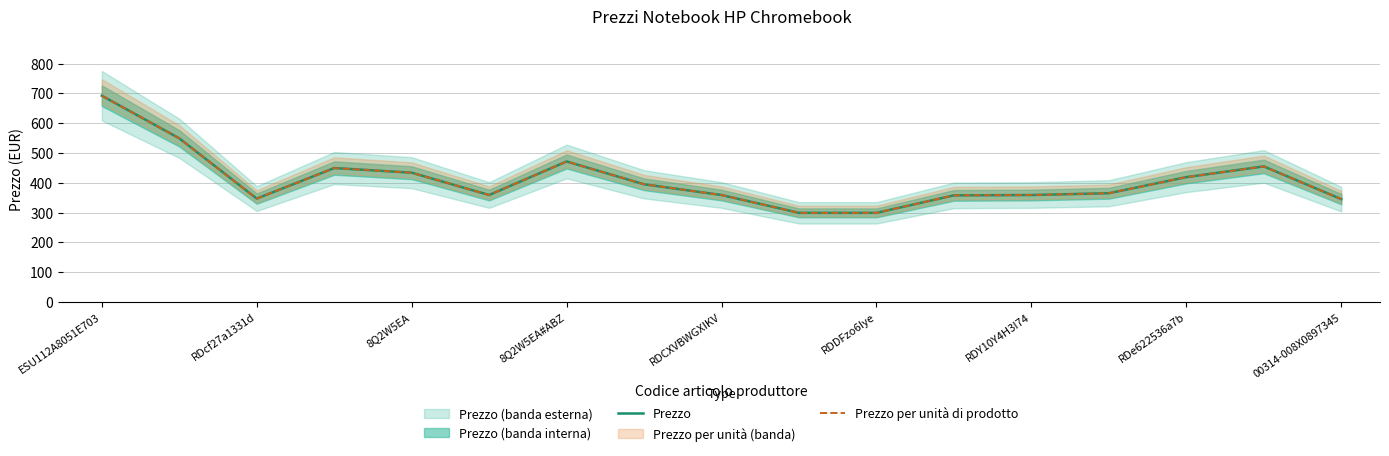

At which category is the sum across all series the highest?

ESU112A8051E703